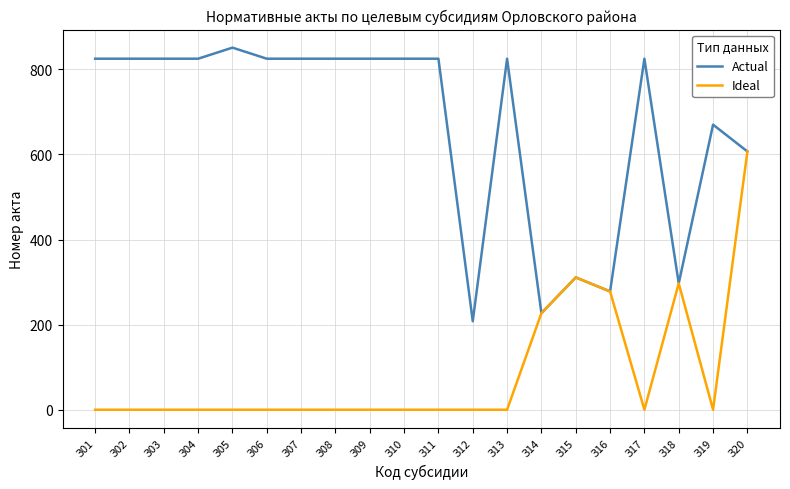

What is the greatest value displayed?

851